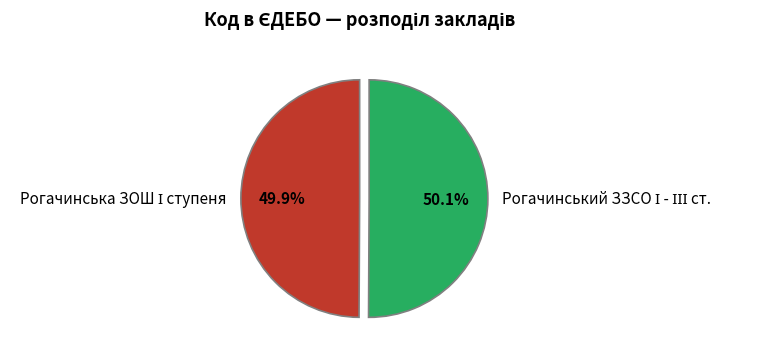

Is there a majority slice in this chart?

Yes